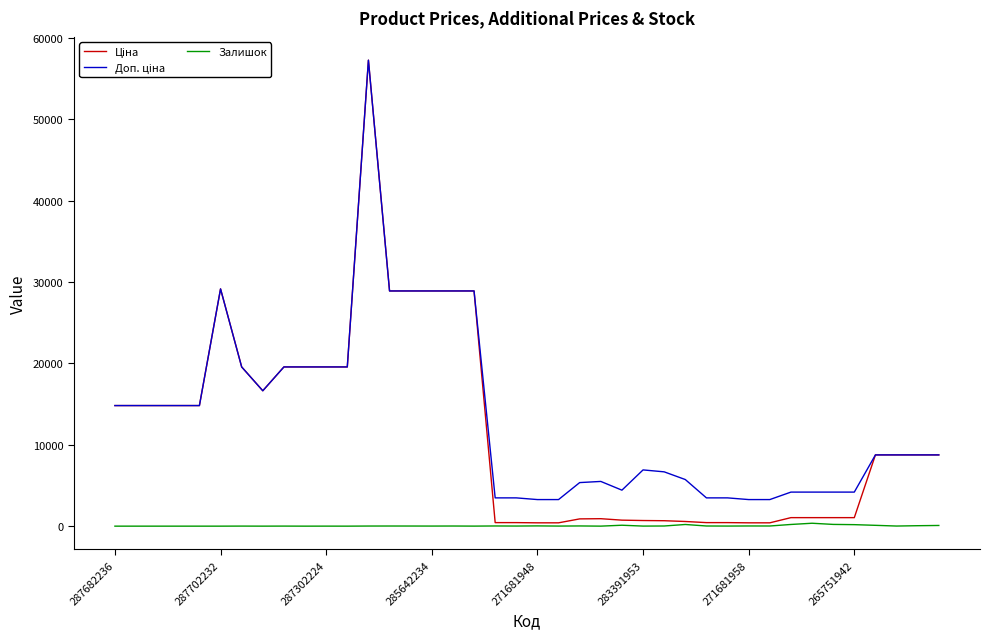

How many lines are shown in the chart?

3